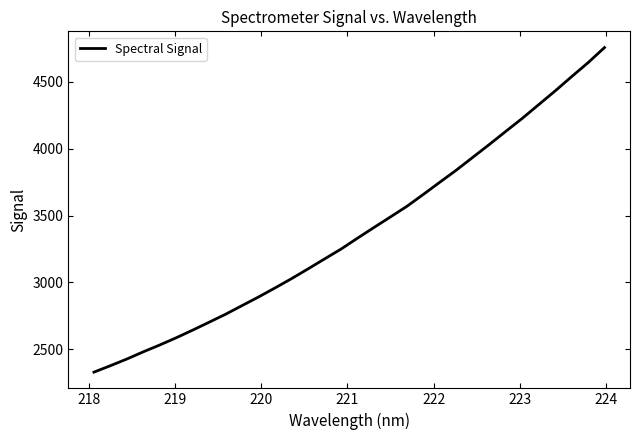

What is the difference between the maximum and minimum values?

2425.5